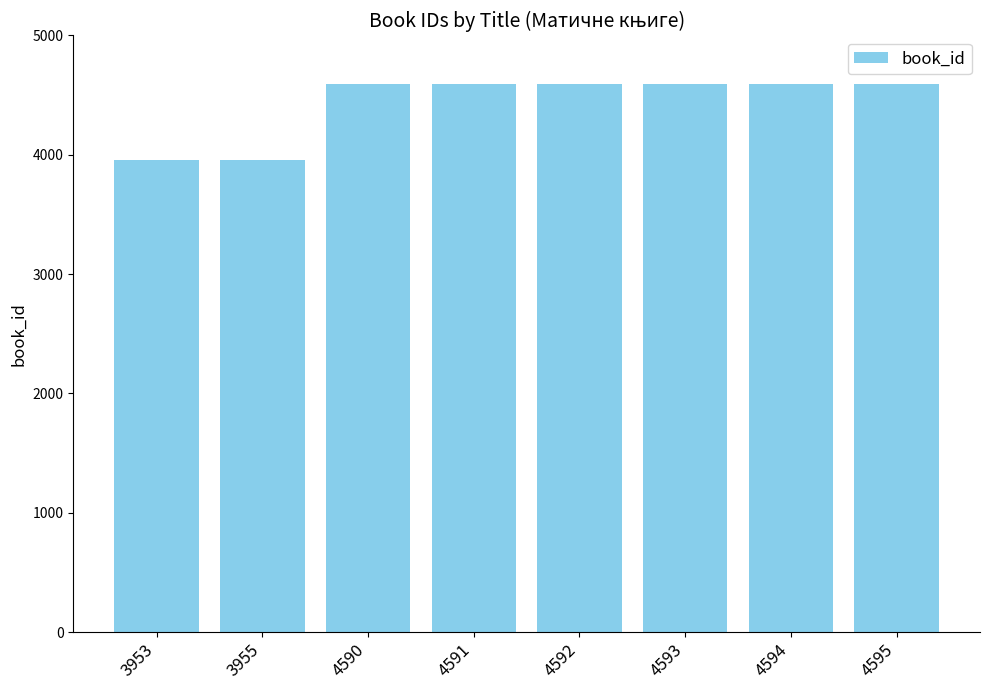

True or false: the data shows 3955 at 3955.

True